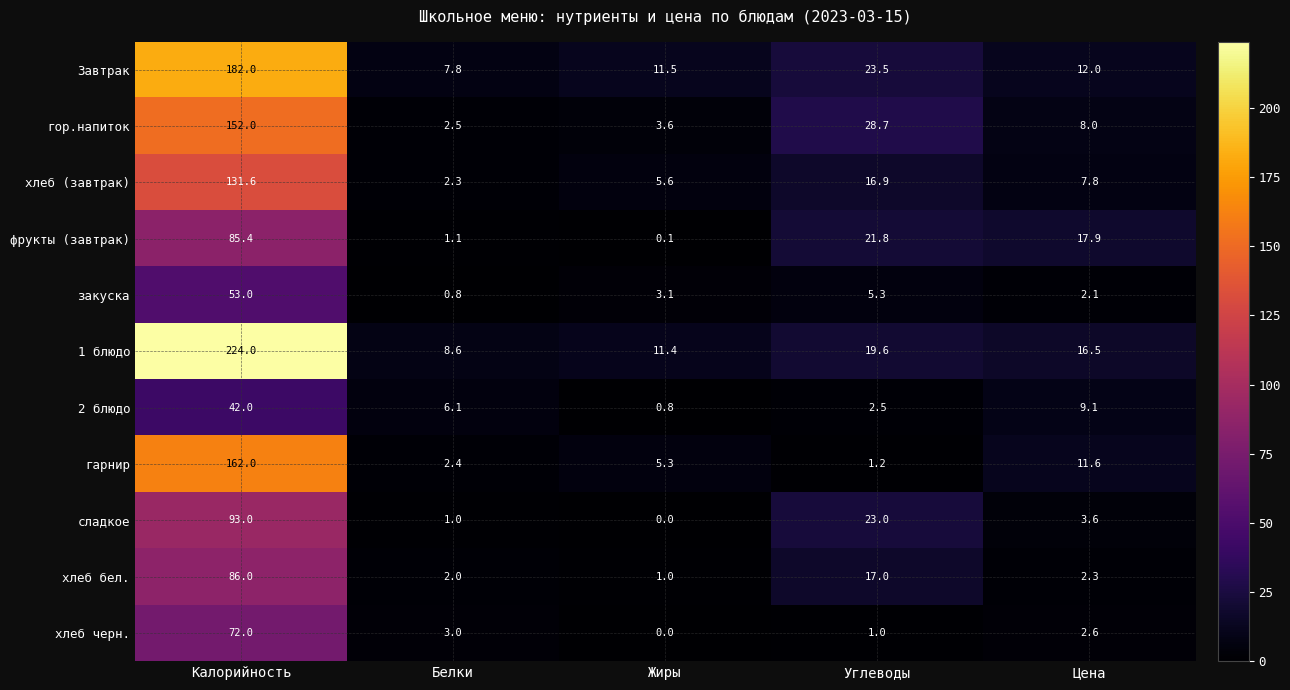

Between Калорийность and Углеводы, which series saw the biggest shift?

1 блюдо